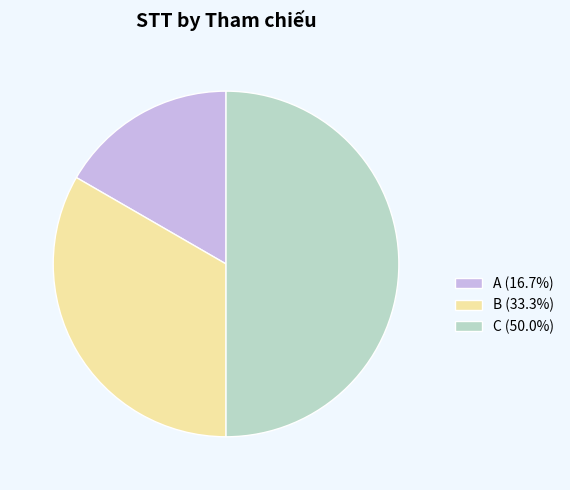

Between A and B, which is larger?

B